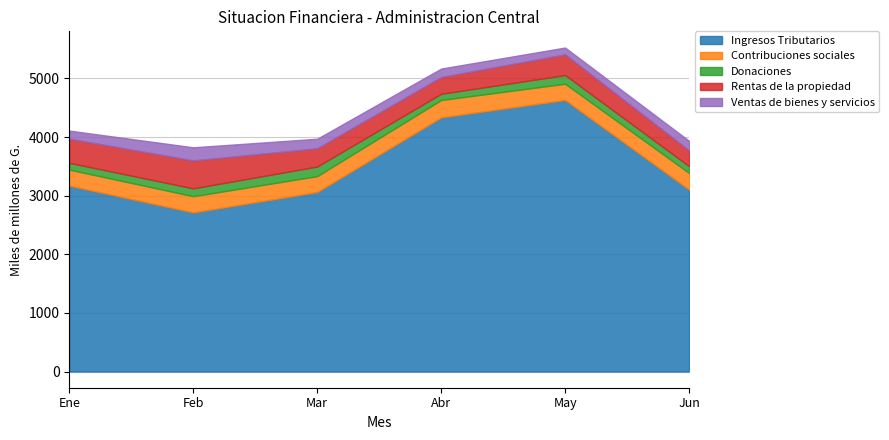

Which category has the lowest value across all series?

Abr